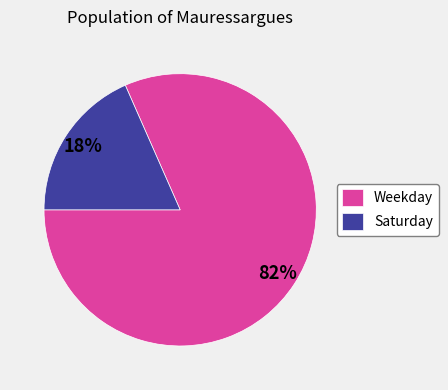

To the nearest percent, what percentage of the pie is Saturday?

18%